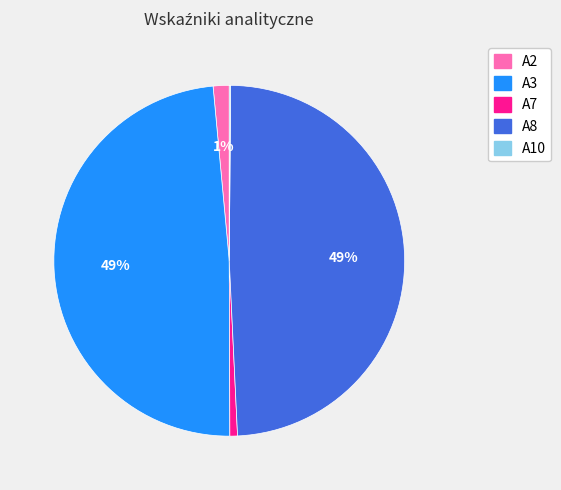

The A3 slice represents 49% of the pie. True or false?

True